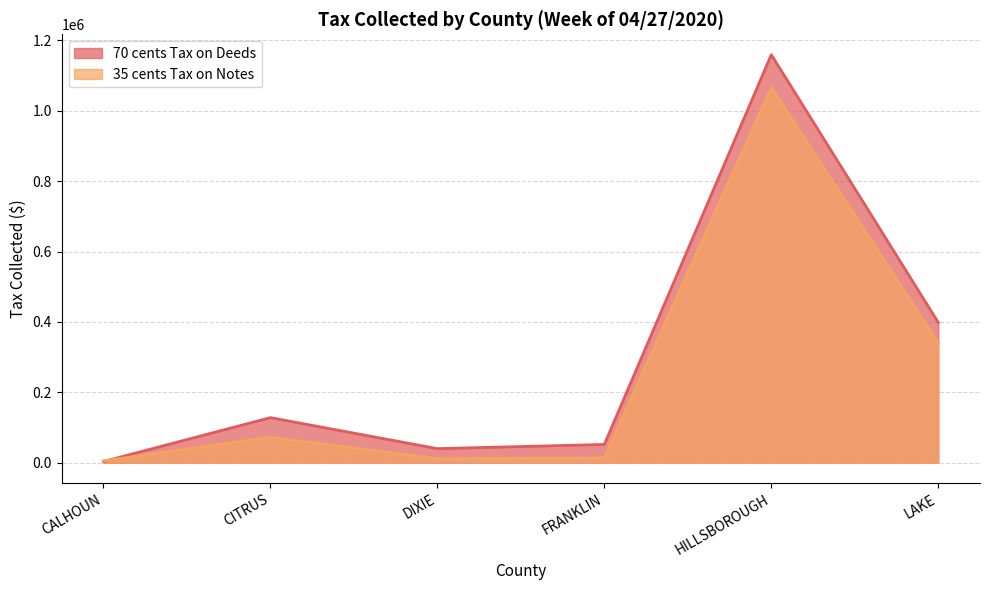

True or false: 35 cents Tax on Notes has a value of 11046.4 at DIXIE.

True